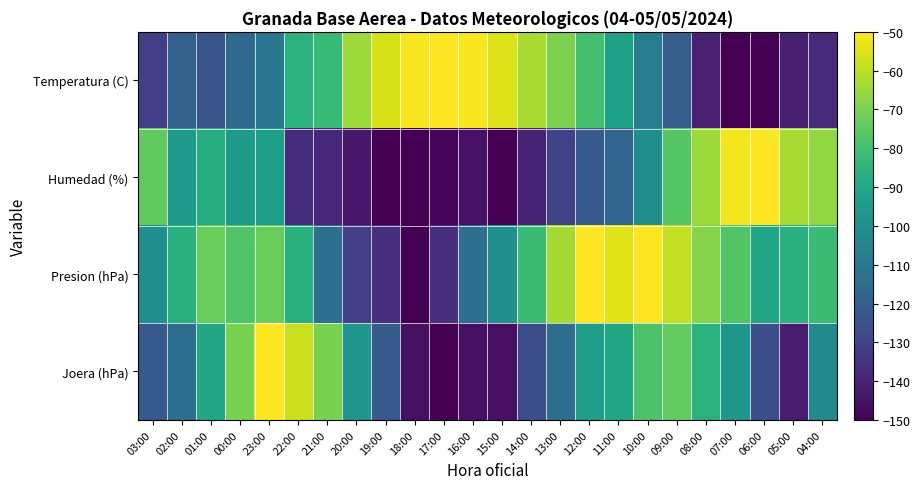

Reading left to right, what are all the values shown in this chart?

Temperatura (C): 03:00=-131.6	02:00=-119.4	01:00=-123.5	00:00=-115.3	23:00=-110.7	22:00=-86.2	21:00=-82.1	20:00=-64.8	19:00=-56.1	18:00=-51.0	17:00=-50.0	16:00=-51.0	15:00=-55.1	14:00=-62.8	13:00=-69.9	12:00=-79.6	11:00=-92.9	10:00=-108.2	09:00=-120.4	08:00=-140.8	07:00=-150.0	06:00=-150.0	05:00=-141.3	04:00=-138.3
Humedad (%): 03:00=-74.6	02:00=-95.9	01:00=-87.7	00:00=-95.9	23:00=-94.3	22:00=-136.9	21:00=-138.5	20:00=-143.4	19:00=-150.0	18:00=-150.0	17:00=-148.4	16:00=-145.1	15:00=-150.0	14:00=-140.2	13:00=-130.3	12:00=-122.1	11:00=-117.2	10:00=-100.8	09:00=-76.2	08:00=-64.8	07:00=-51.6	06:00=-50.0	05:00=-63.1	04:00=-66.4
Presion (hPa): 03:00=-100.0	02:00=-86.4	01:00=-72.7	00:00=-77.3	23:00=-72.7	22:00=-86.4	21:00=-113.6	20:00=-131.8	19:00=-136.4	18:00=-150.0	17:00=-136.4	16:00=-113.6	15:00=-100.0	14:00=-81.8	13:00=-63.6	12:00=-50.0	11:00=-54.5	10:00=-50.0	09:00=-59.1	08:00=-68.2	07:00=-77.3	06:00=-90.9	05:00=-86.4	04:00=-81.8
Joera (hPa): 03:00=-122.0	02:00=-114.0	01:00=-90.0	00:00=-70.0	23:00=-50.0	22:00=-58.0	21:00=-70.0	20:00=-98.0	19:00=-122.0	18:00=-146.0	17:00=-150.0	16:00=-146.0	15:00=-146.0	14:00=-126.0	13:00=-114.0	12:00=-94.0	11:00=-90.0	10:00=-78.0	09:00=-74.0	08:00=-86.0	07:00=-98.0	06:00=-126.0	05:00=-142.0	04:00=-102.0